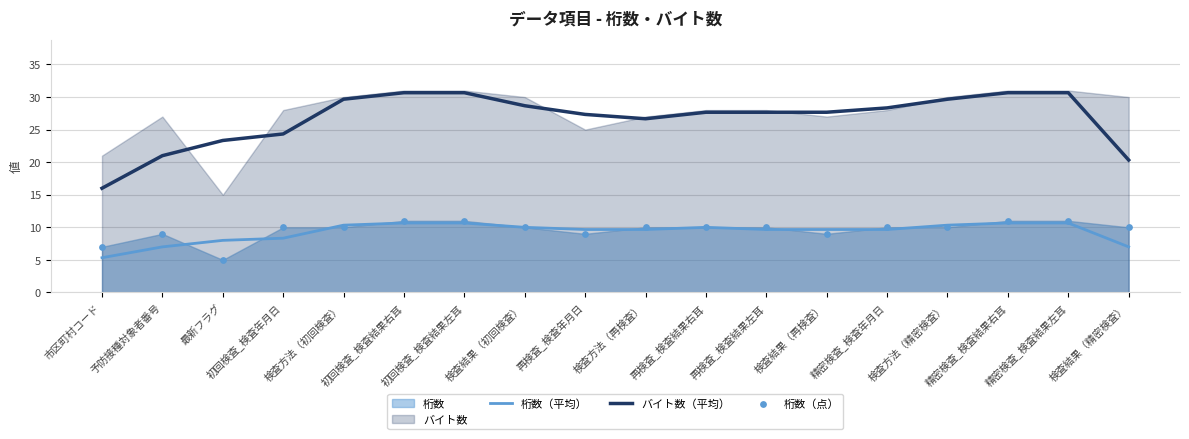

Which series reaches the maximum Y coordinate?

バイト数（平均）